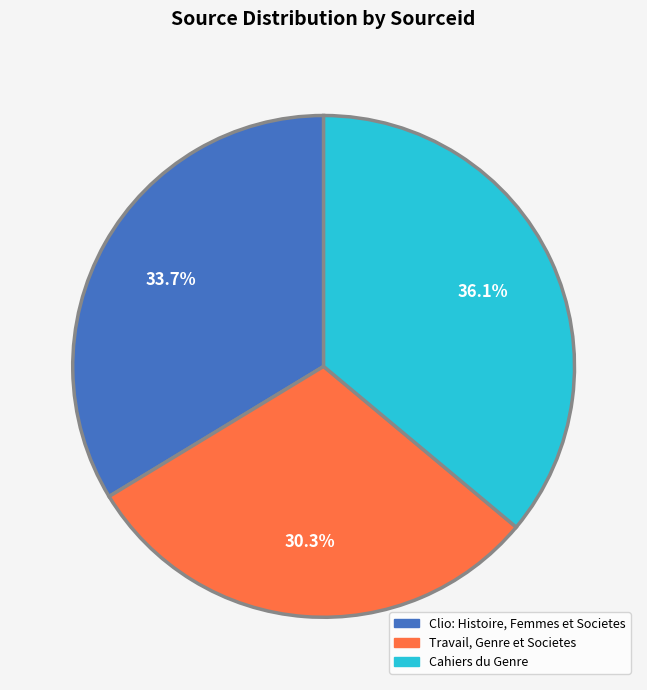

How many segments does this pie chart have?

3